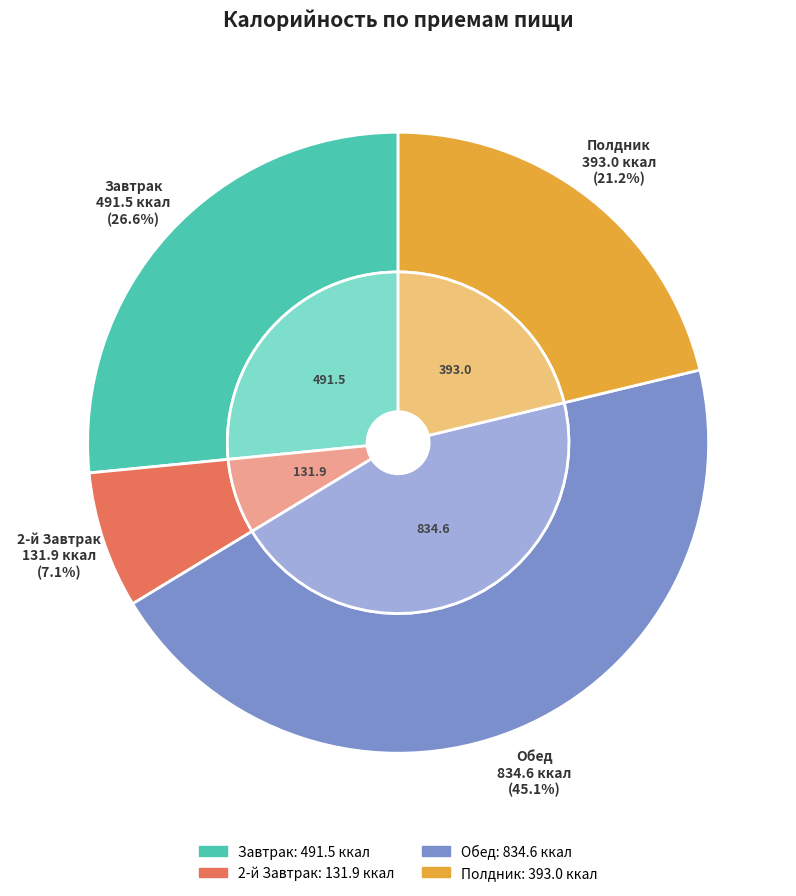

Is it true that Полдник is 21% of the pie?

True